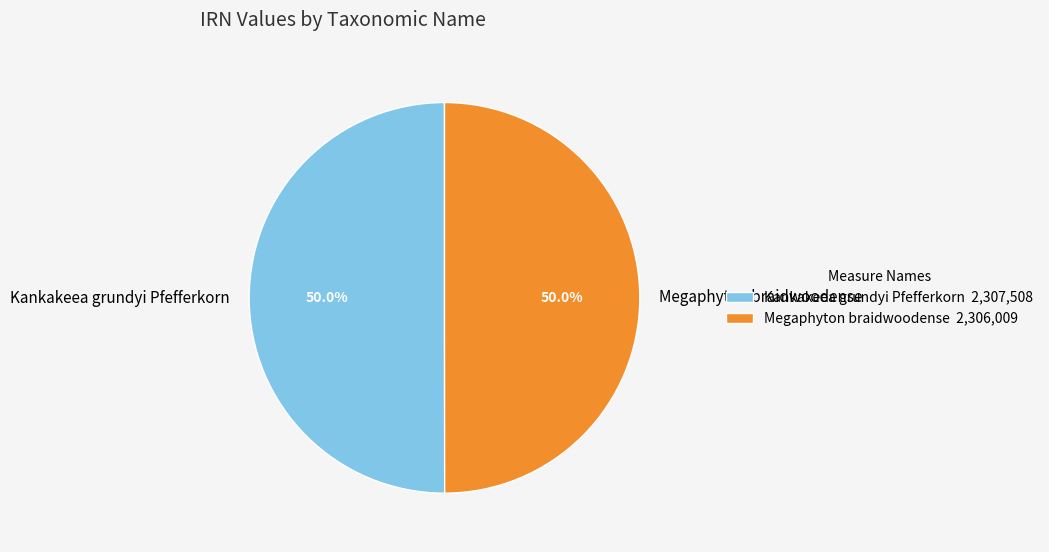

What is the ratio of the value at Kankakeea grundyi Pfefferkorn to the value at Megaphyton braidwoodense?

1.0